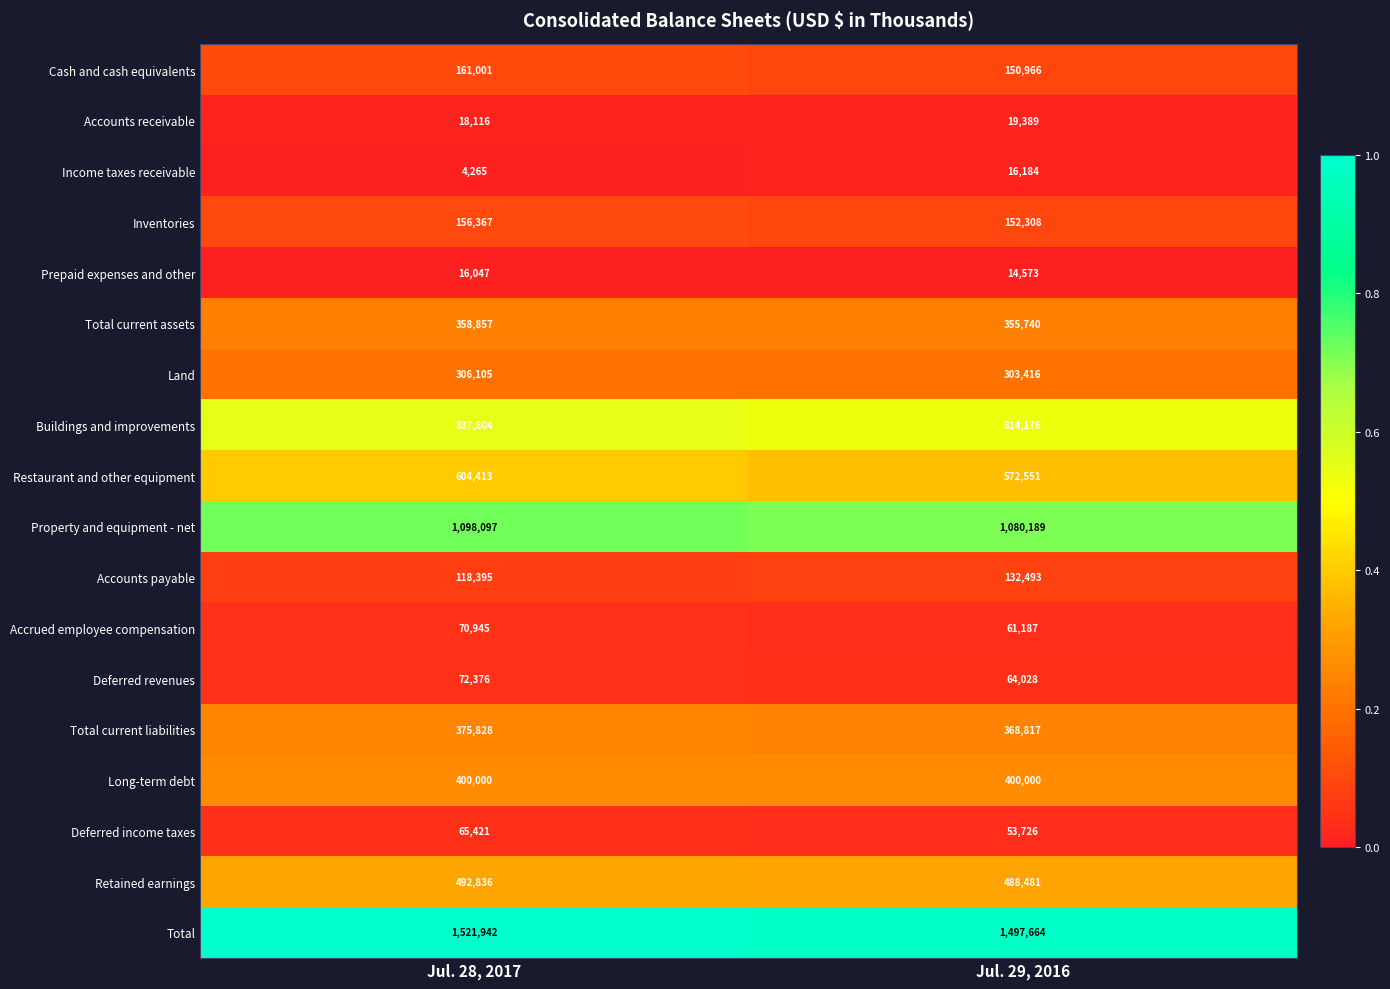

What is the spread (max minus min) of values at Jul. 29, 2016?

1483091